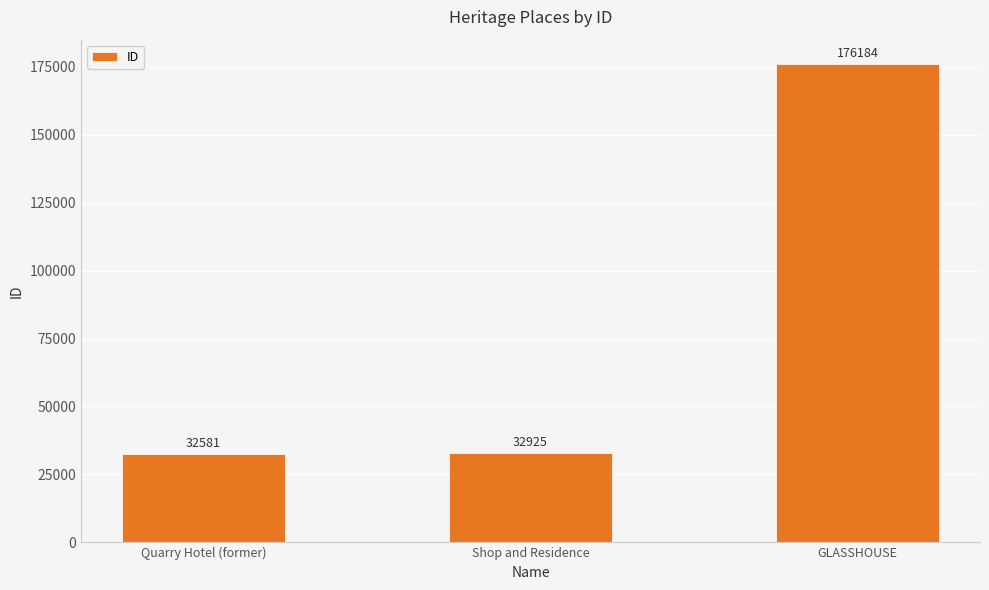

What is the value of the 1st bar from the left?

32581